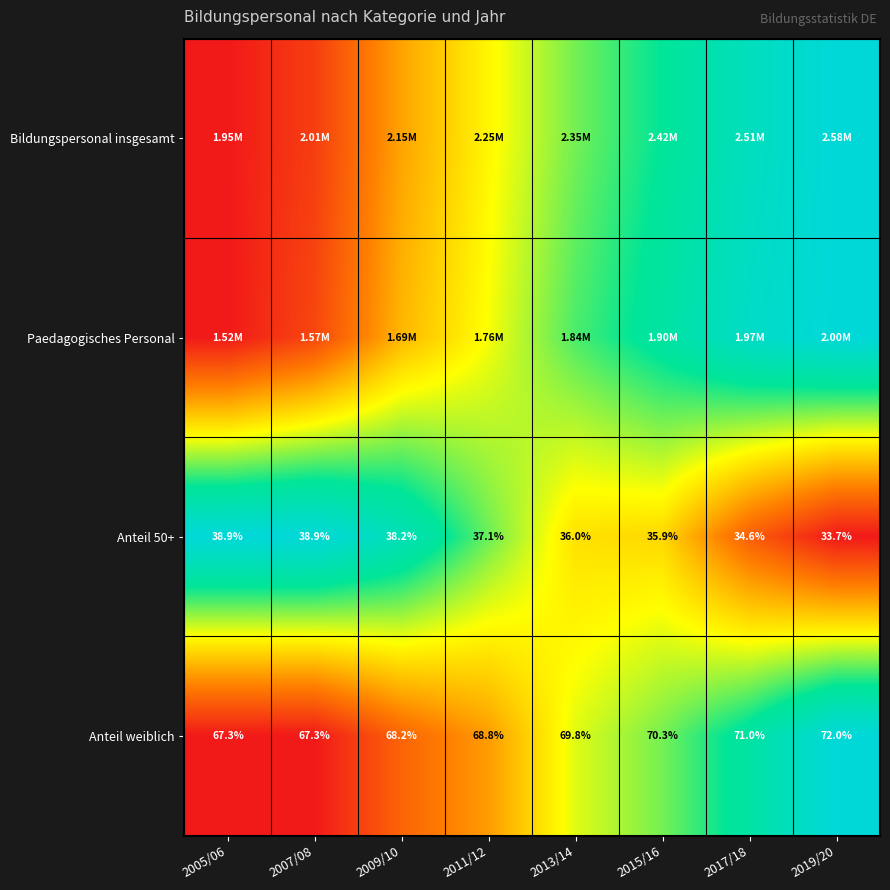

Rank the series by their maximum value, from highest to lowest.

Bildungspersonal insgesamt, Paedagogisches Personal, Anteil 50+, Anteil weiblich